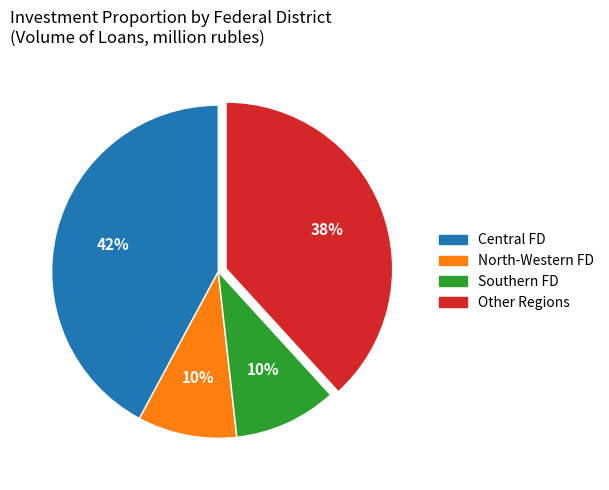

To the nearest percent, what is the average slice percentage?

25%